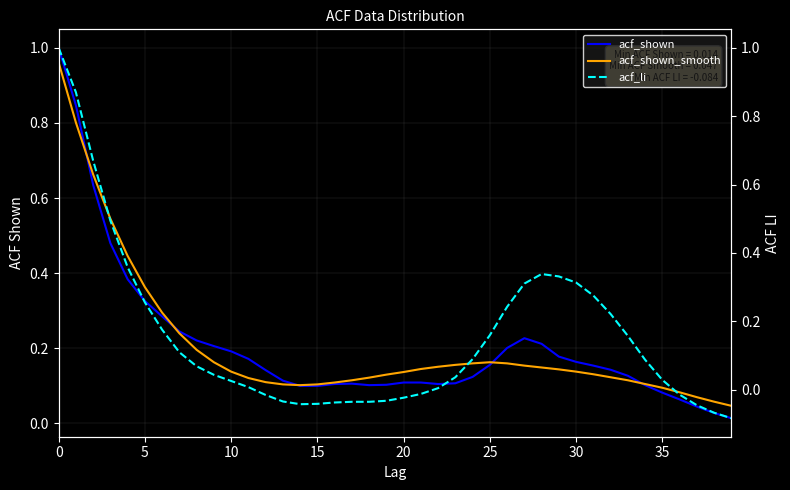

Between 20 and 37, which is larger?

20